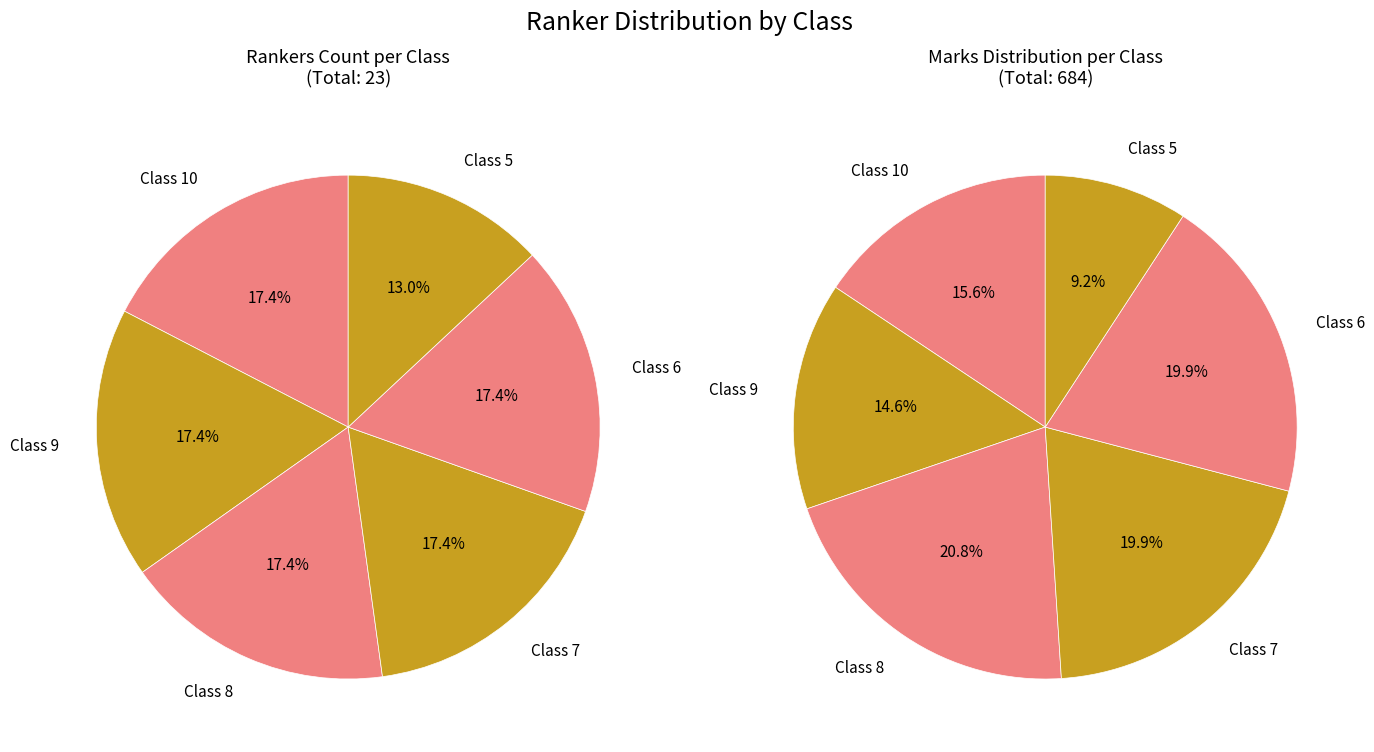

Is Class 5 the majority of the pie?

No